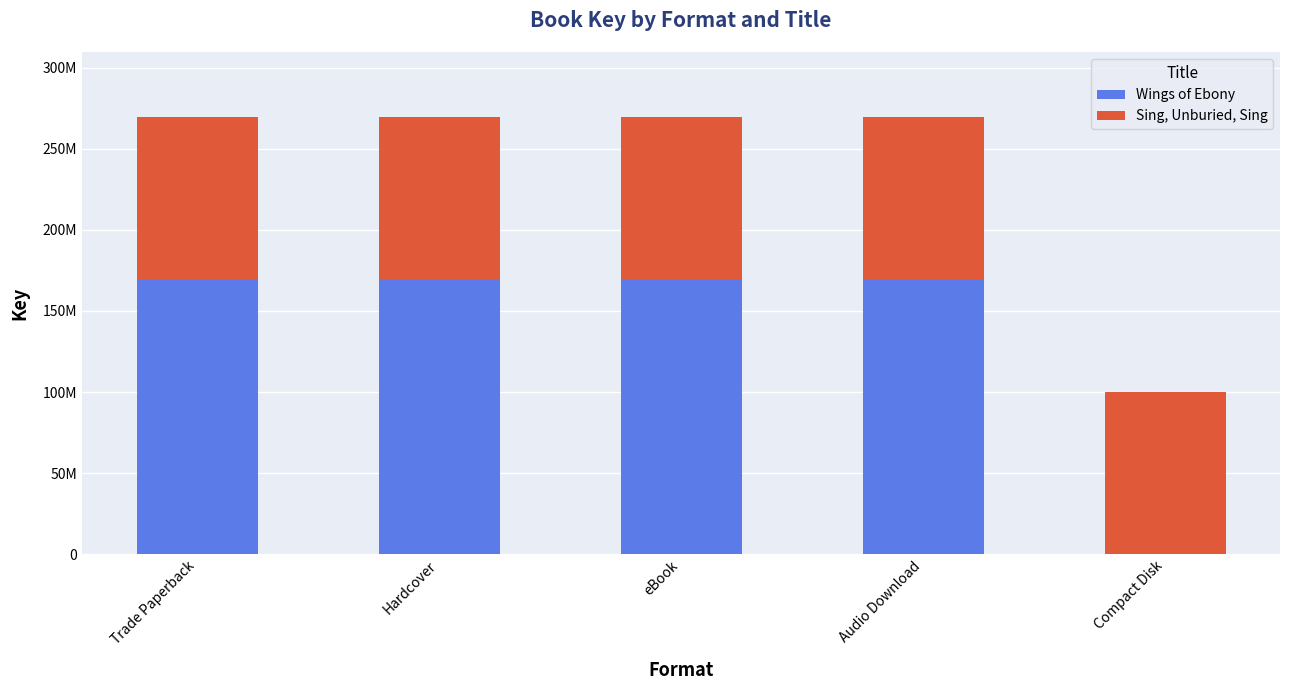

The value of Sing, Unburied, Sing at Audio Download is 134517672. True or false?

False